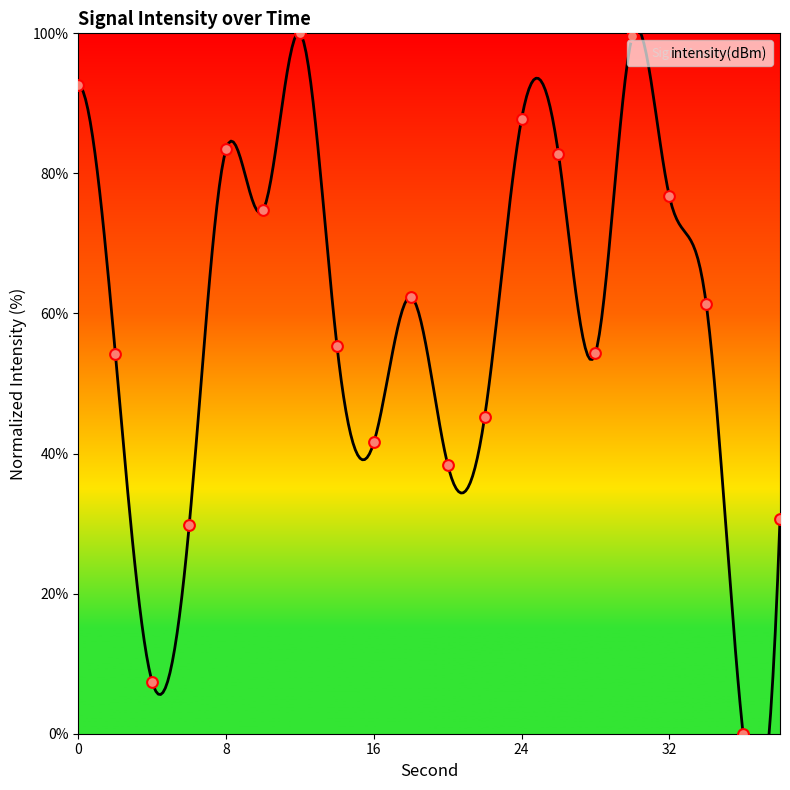

What is the change in value from 2 to 30?

+45.4